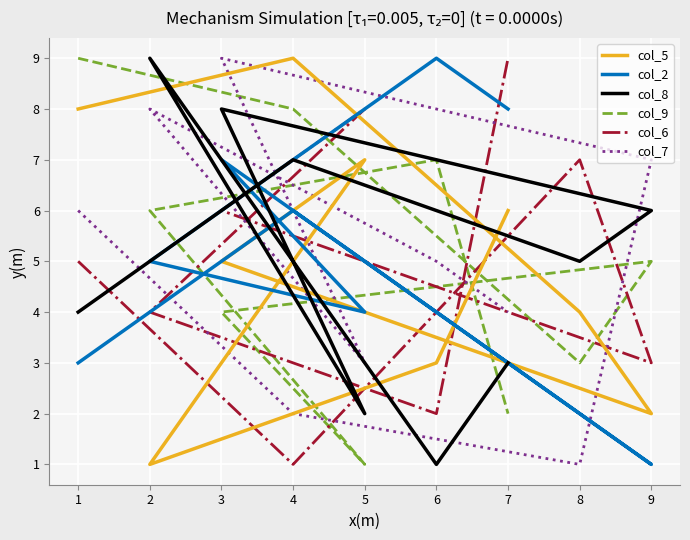

What is the total value across all series at 6?

27